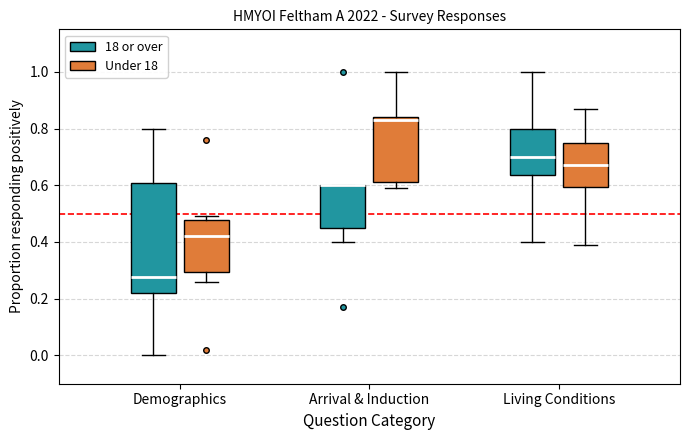

Reading left to right, transcribe this box plot: for each box, give where its median line is, the range the box spans, and where its two whiskers end, as read against the y-axis. The values are not printed on the chart, so give them approximately, as read against the axis.

Demographics (18 or over): median 0.28, box 0.22 to 0.60, whiskers 0.00 to 0.80
Demographics (Under 18): median 0.42, box 0.30 to 0.48, whiskers 0.26 to 0.50
Arrival & Induction (18 or over): median 0.60 (drawn on the box's upper edge), box 0.46 to 0.60, whiskers 0.40 to 0.60
Arrival & Induction (Under 18): median 0.84 (just below the box's upper edge), box 0.62 to 0.84, whiskers 0.60 to 1.00
Living Conditions (18 or over): median 0.70, box 0.64 to 0.80, whiskers 0.40 to 1.00
Living Conditions (Under 18): median 0.68, box 0.60 to 0.76, whiskers 0.40 to 0.88